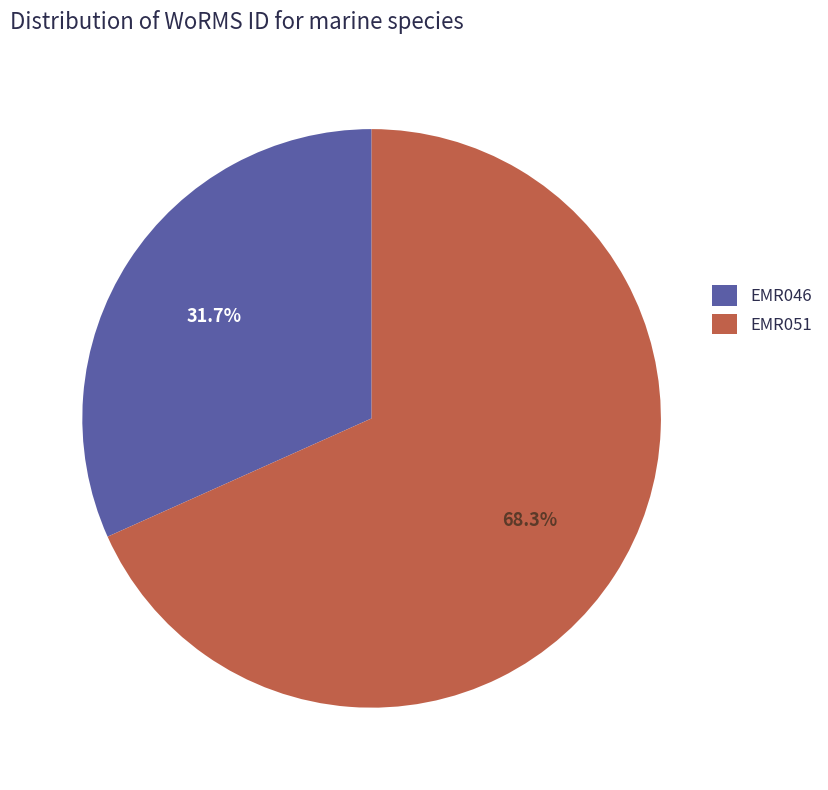

To the nearest percent, what percentage of the pie is EMR051?

68%